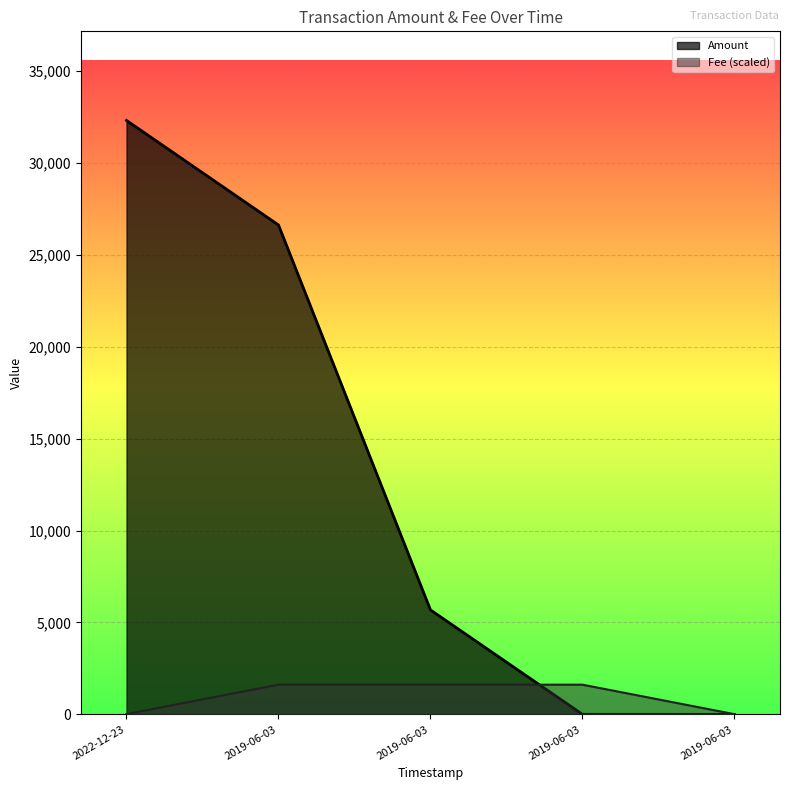

What is the sum of the Amount values at 2019-06-03 and 2022-12-23?

32317.1